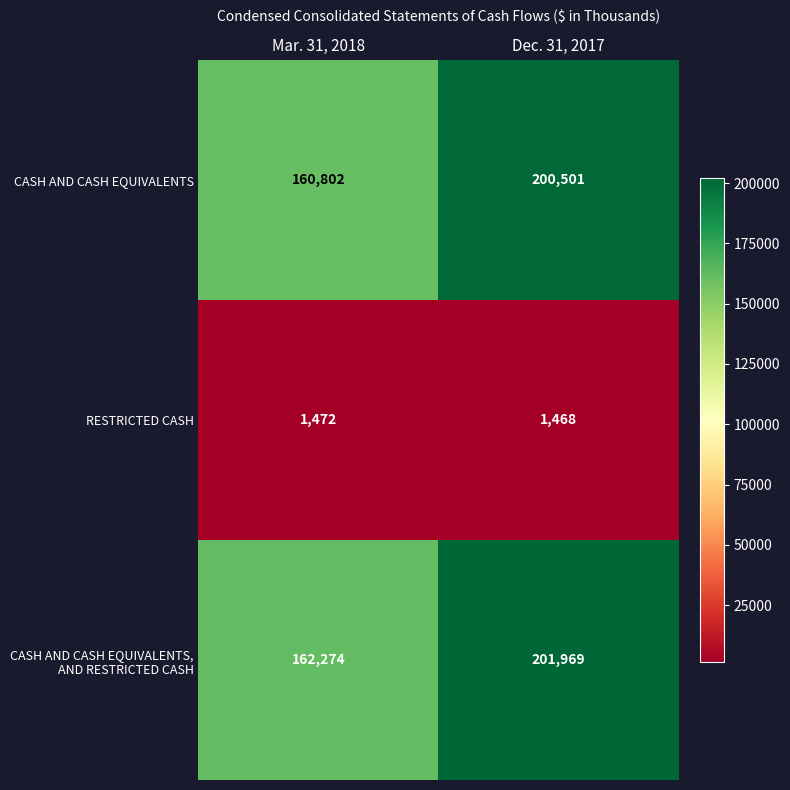

At which category is the sum across all series the highest?

Dec. 31, 2017